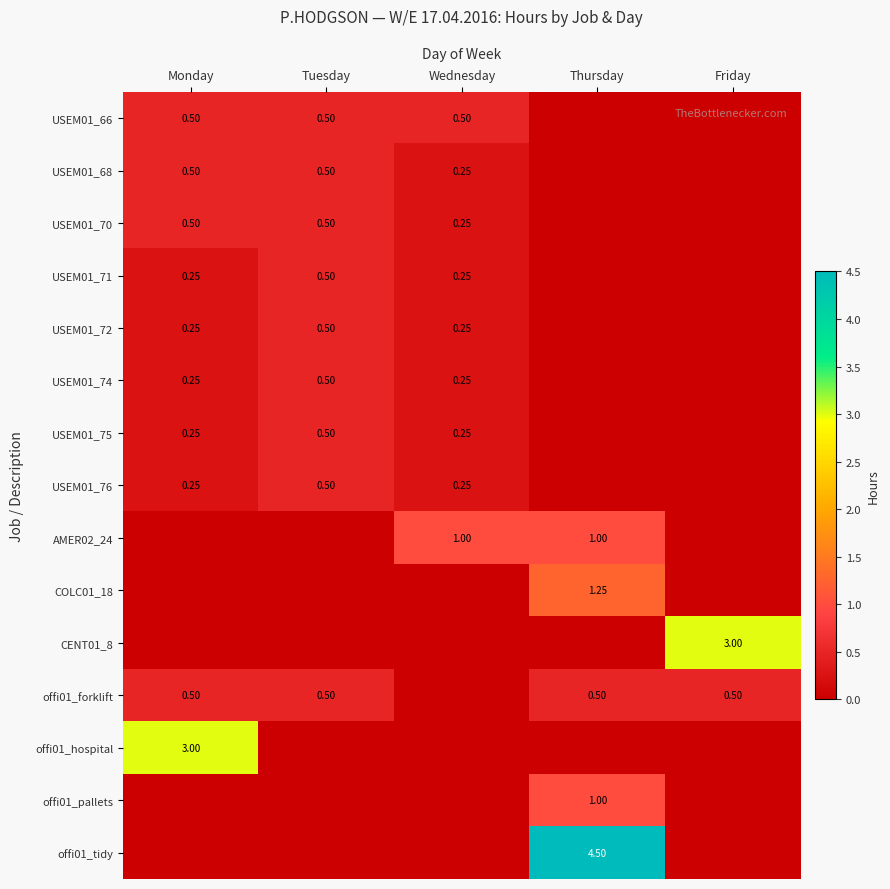

List the series in order of their peak value, lowest first.

USEM01_66, USEM01_68, USEM01_70, USEM01_71, USEM01_72, USEM01_74, USEM01_75, USEM01_76, offi01_forklift, AMER02_24, offi01_pallets, COLC01_18, CENT01_8, offi01_hospital, offi01_tidy